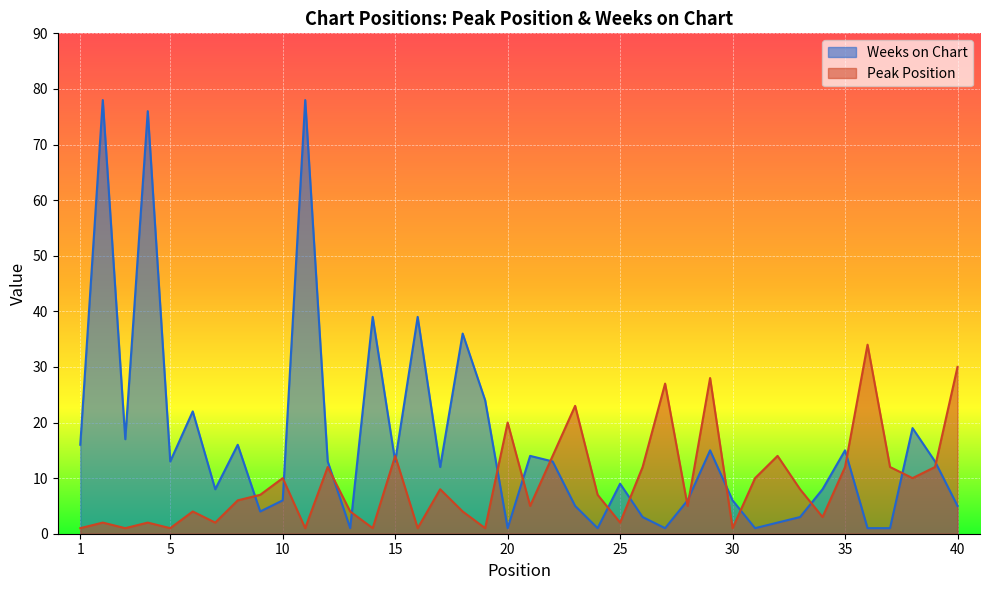

What is the highest value of the Peak Position series?

34